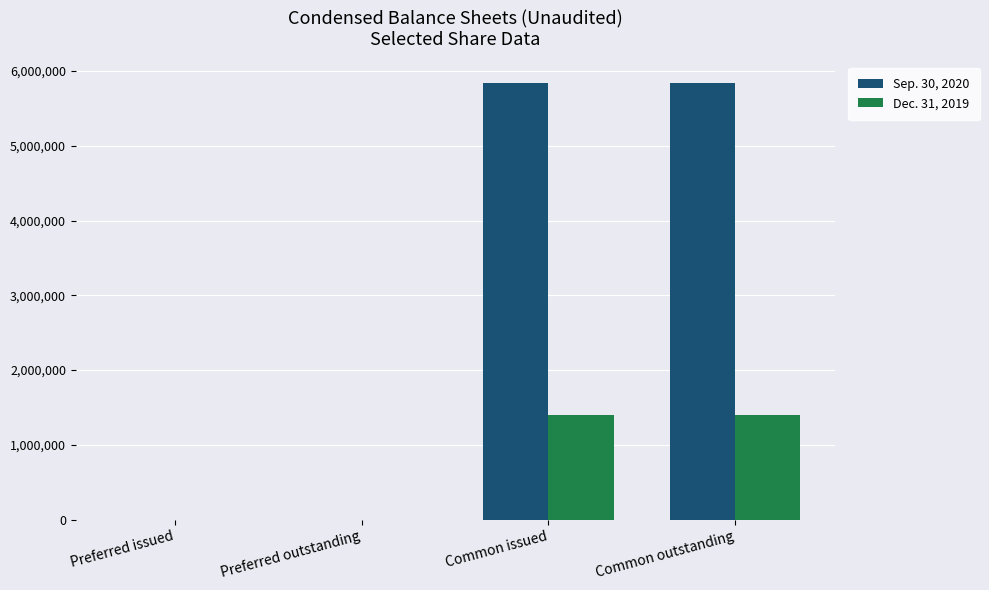

Which series has the largest total across all categories?

Sep. 30, 2020